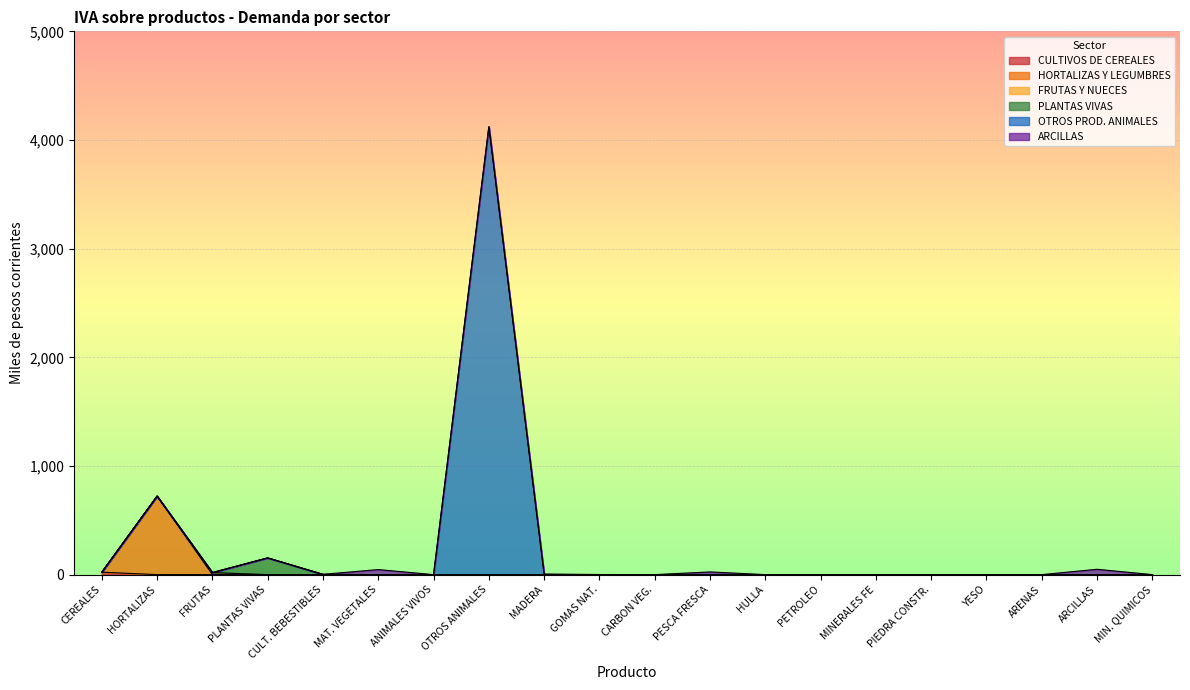

At which category is the sum across all series the highest?

OTROS ANIMALES